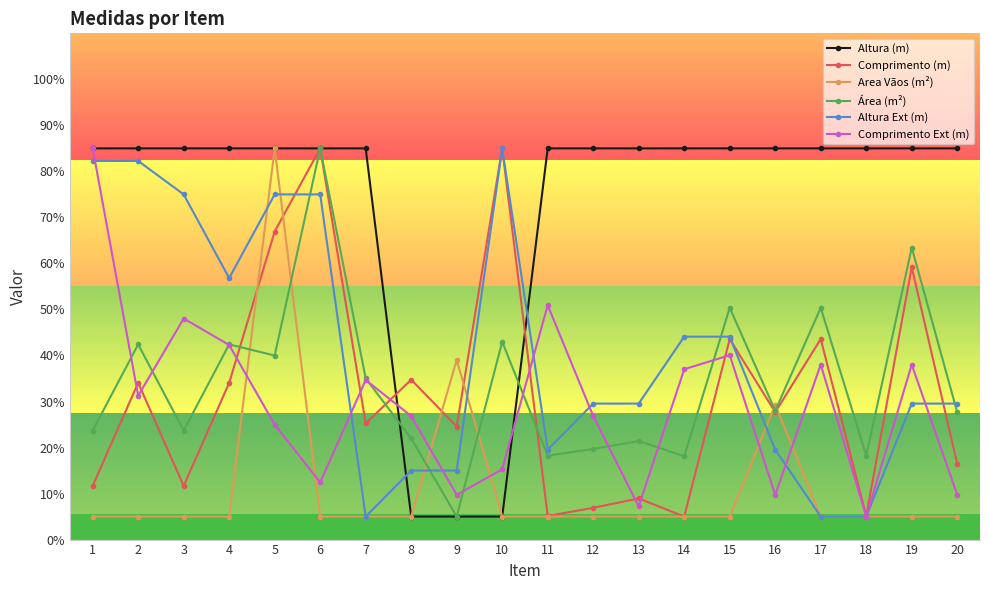

Is the value of Área (m²) at 3 greater than the value of Area Vãos (m²) at 5?

No